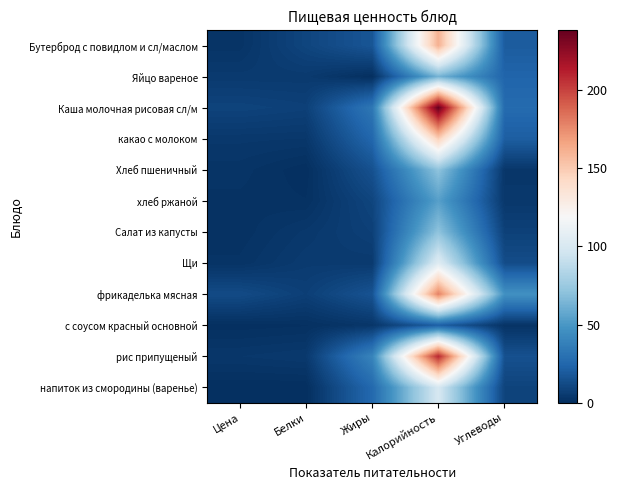

Between Белки and Углеводы, which series saw the biggest shift?

фрикаделька мясная